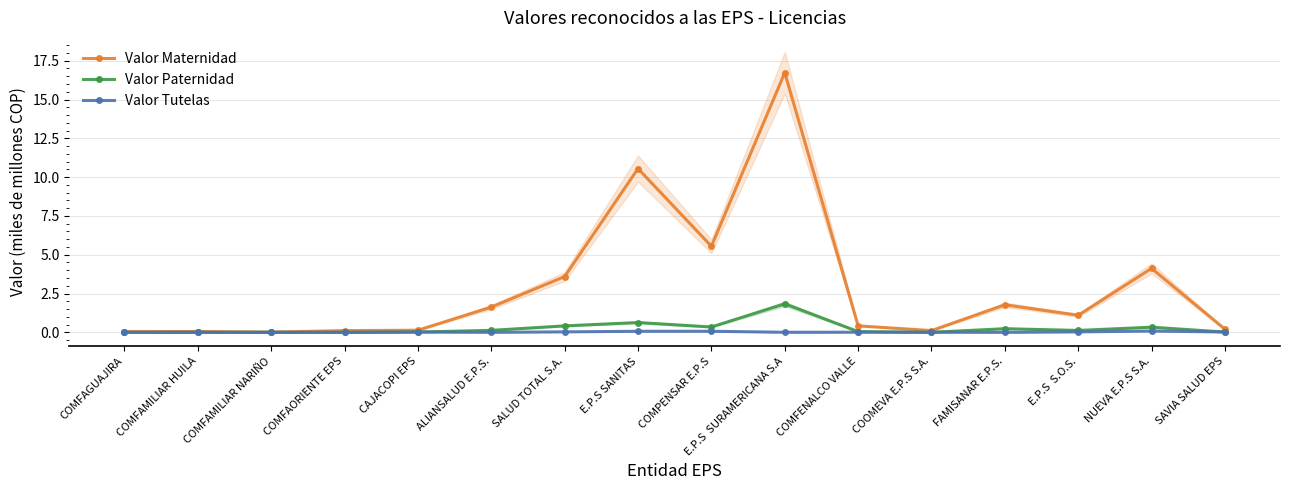

True or false: Valor Maternidad has a value of 0.3 at SAVIA SALUD EPS.

False